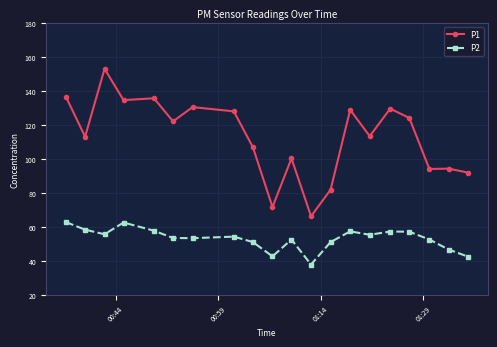

Which series has the largest range (max minus min)?

P1